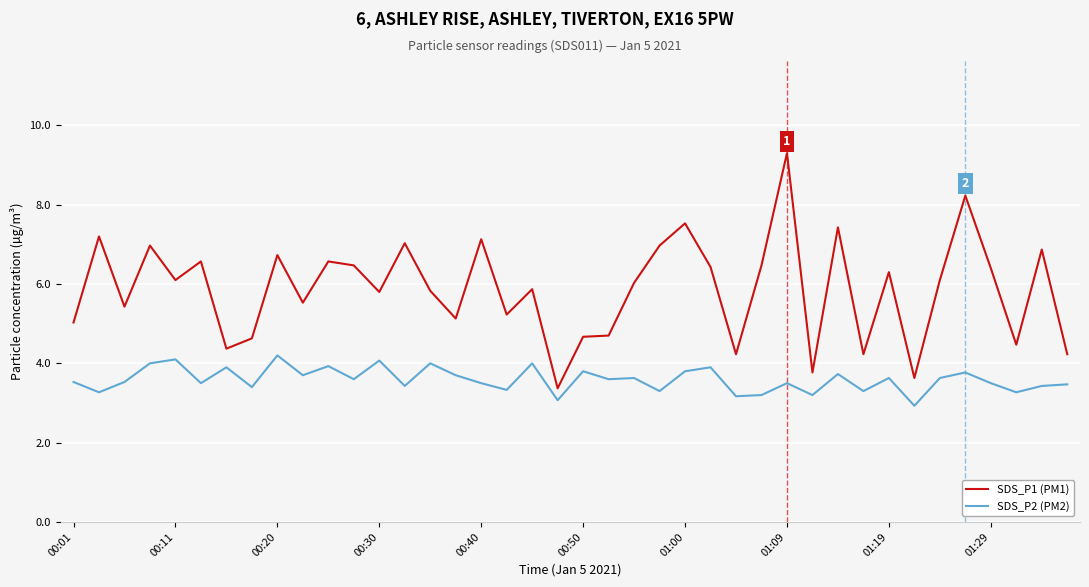

What is the difference between the maximum and minimum values in the SDS_P2 (PM2) series?

1.3